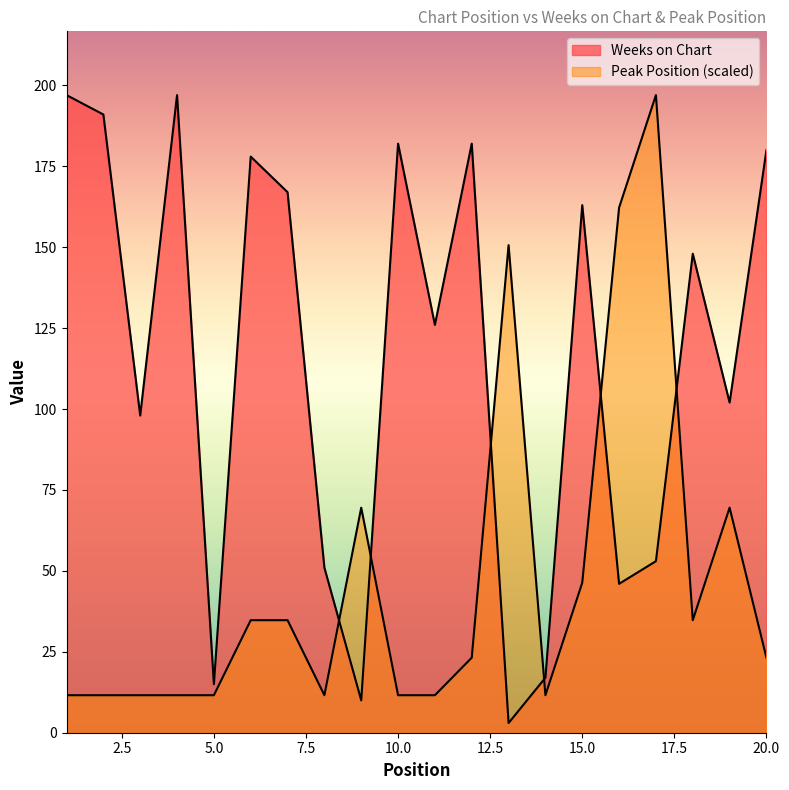

At which category is the sum across all series the highest?

17